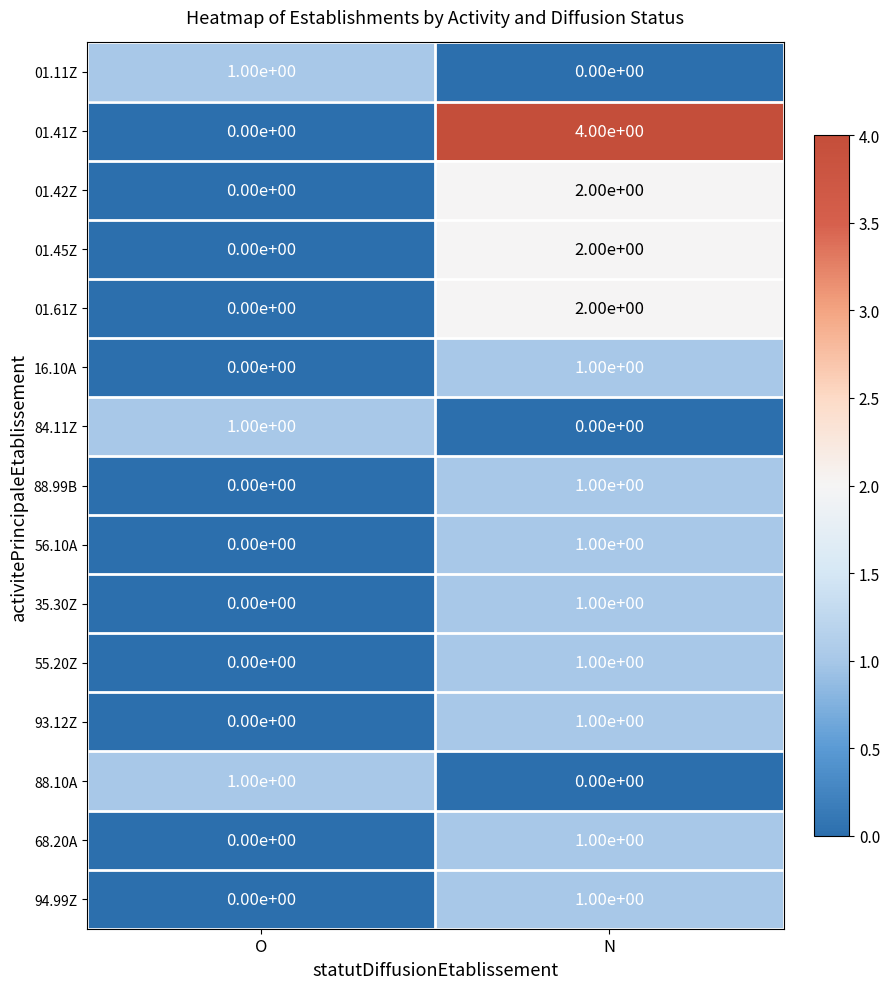

The value of 35.30Z at N is 1. True or false?

True